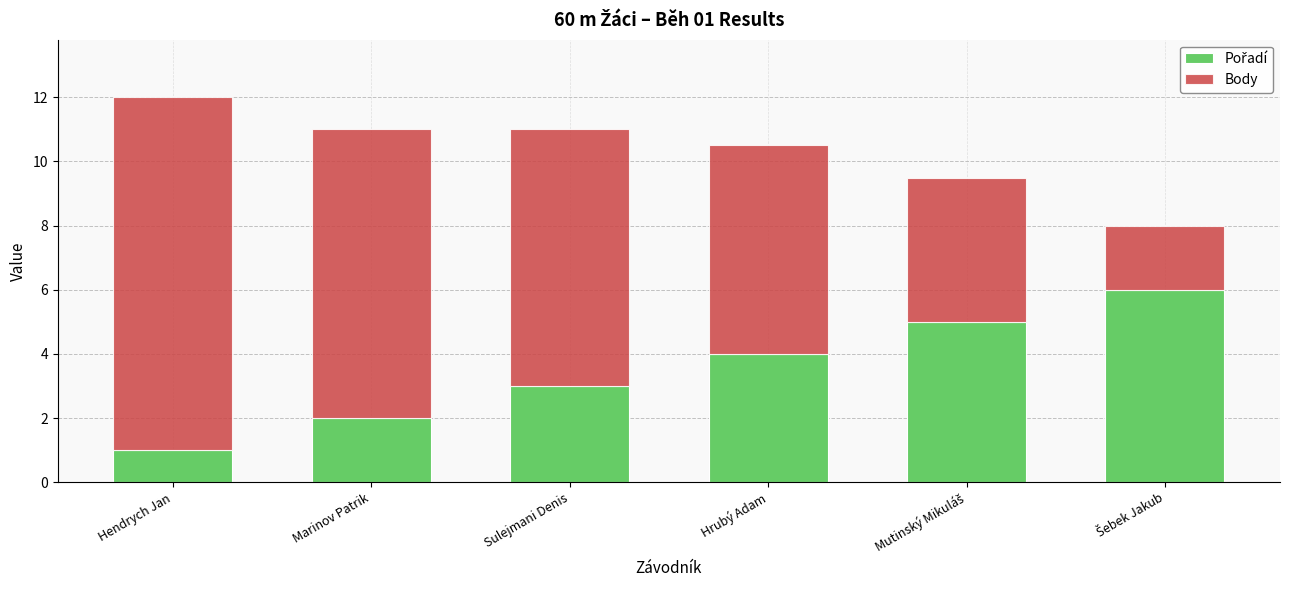

What is the total value across all series at Marinov Patrik?

11.0